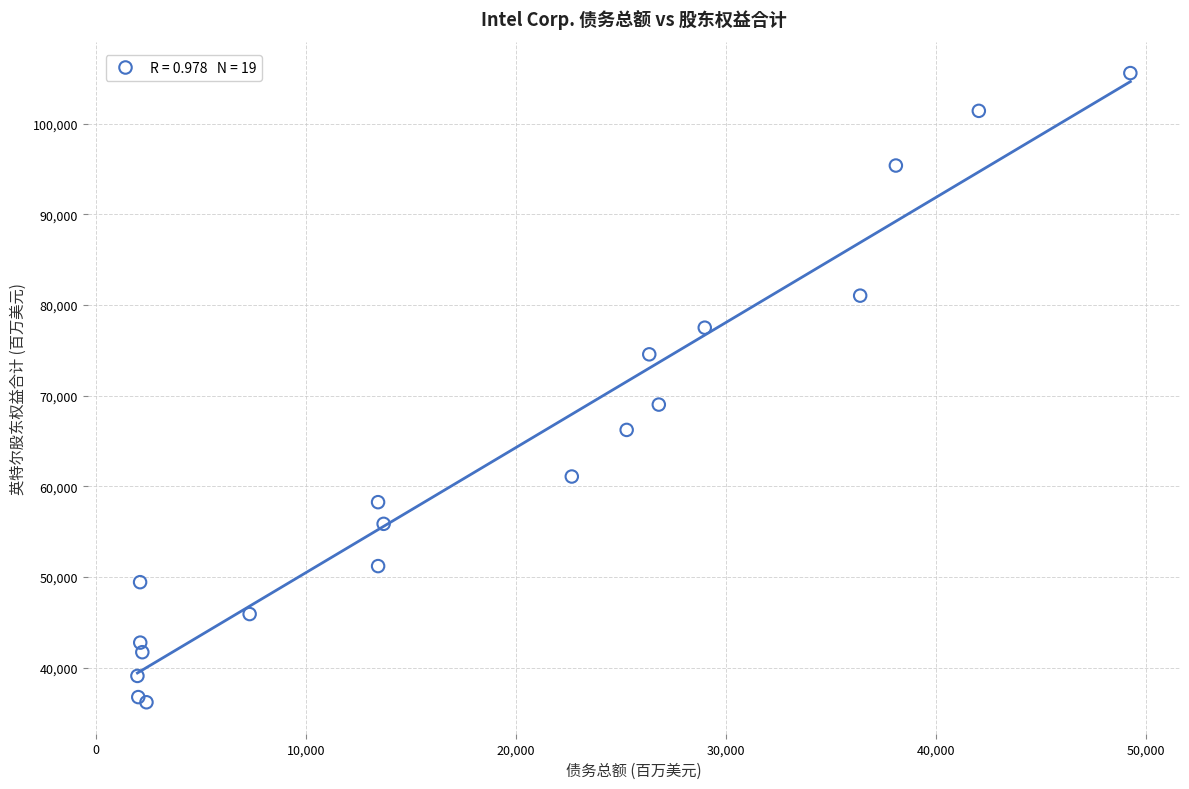

What Y value in the scatter plot is closest to 70886?

69019